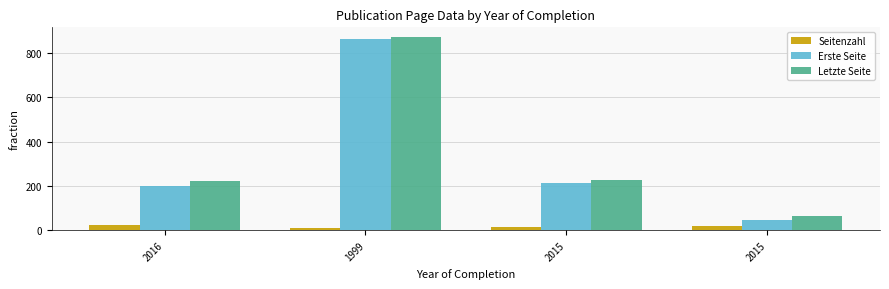

Which label corresponds to the smallest value in the chart?

1999